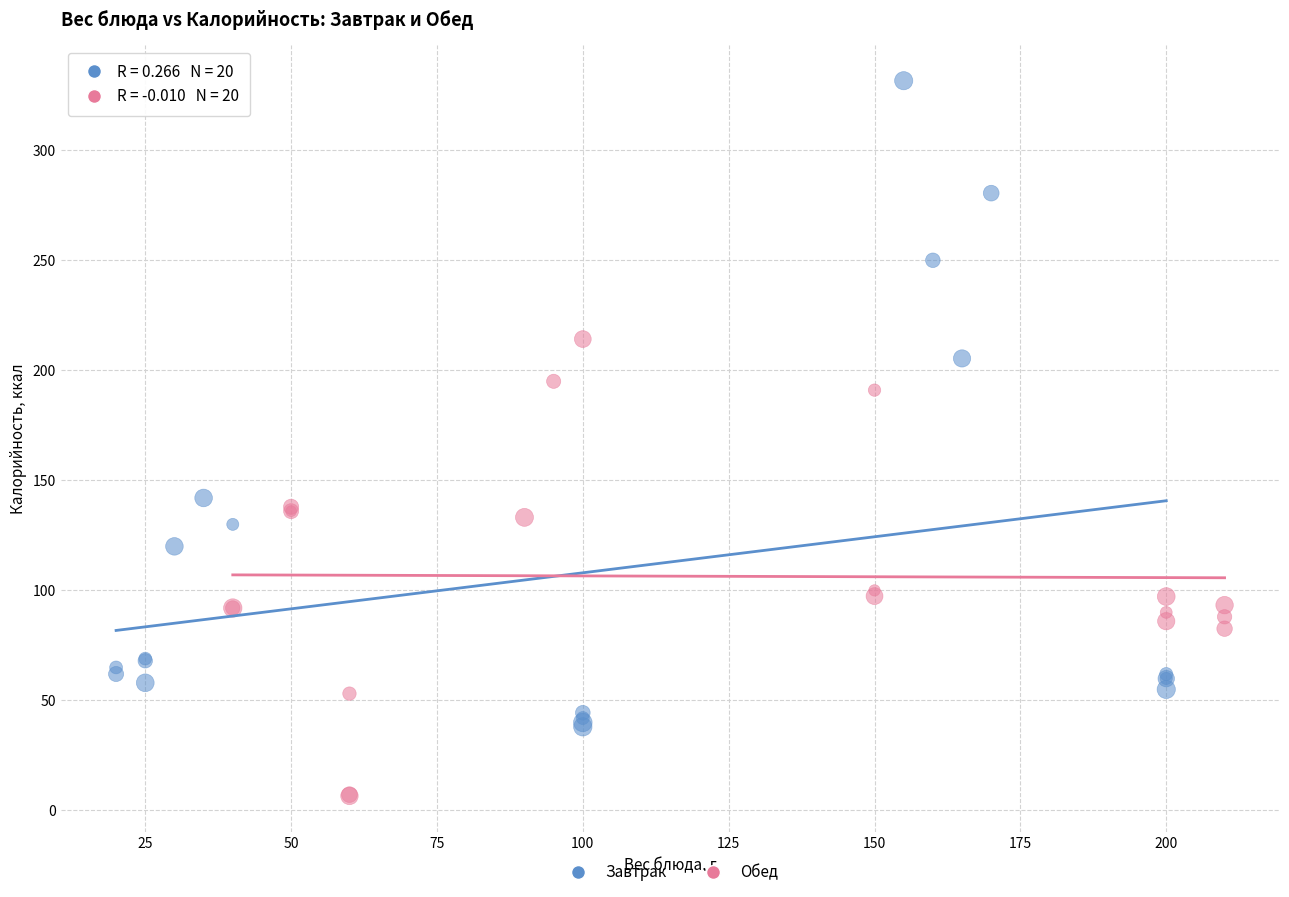

Which series contains the highest Y value?

Завтрак